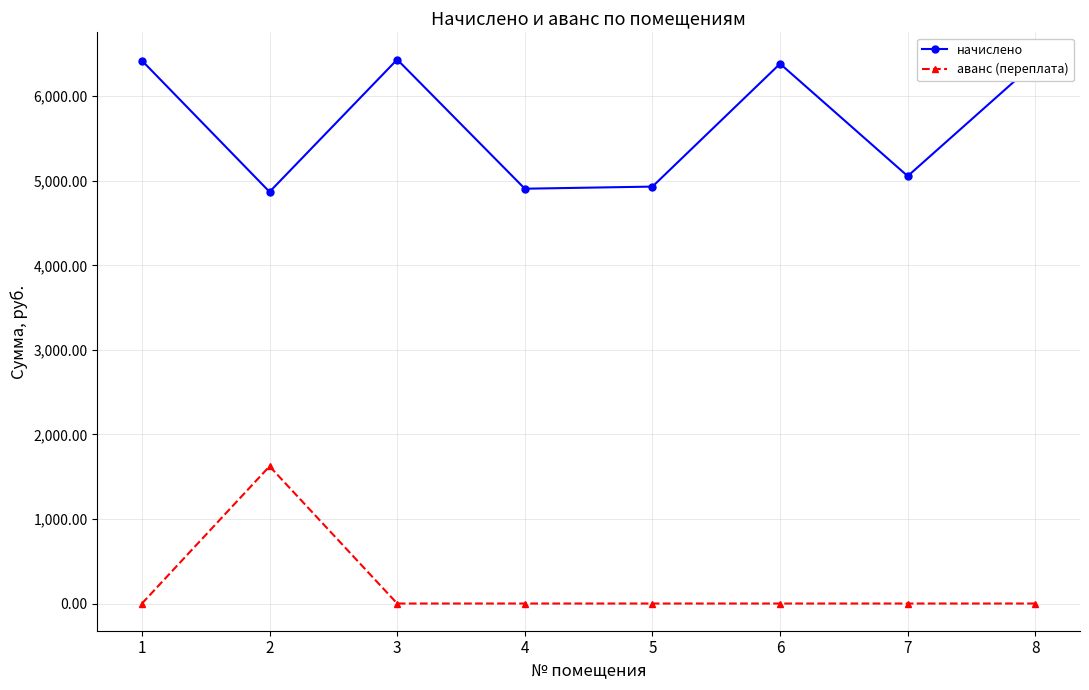

True or false: аванс (переплата) and начислено cross at least once.

False